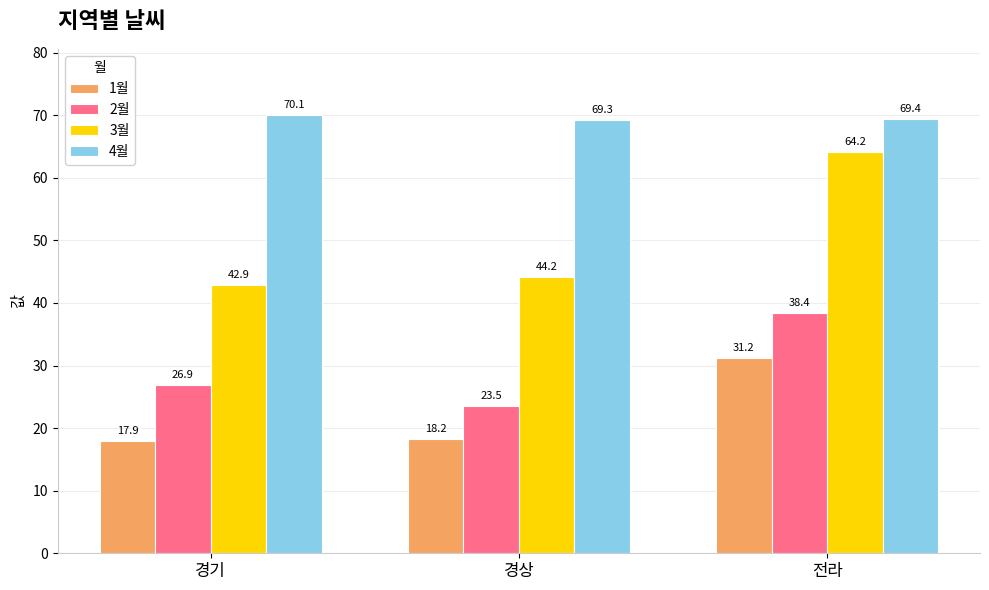

At which label does 1월 reach its peak?

전라